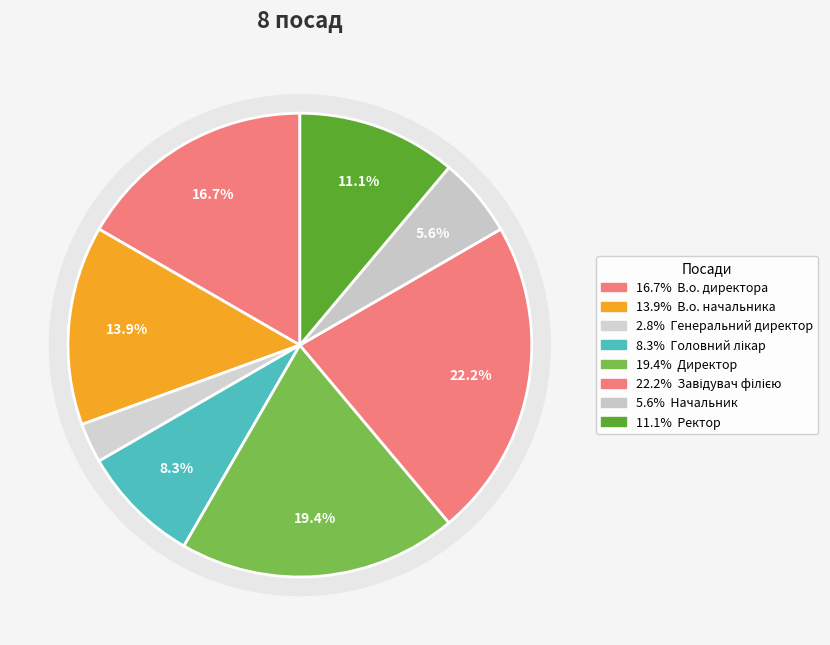

To the nearest percent, what is the difference between the Директор and Начальник slice percentages?

14%